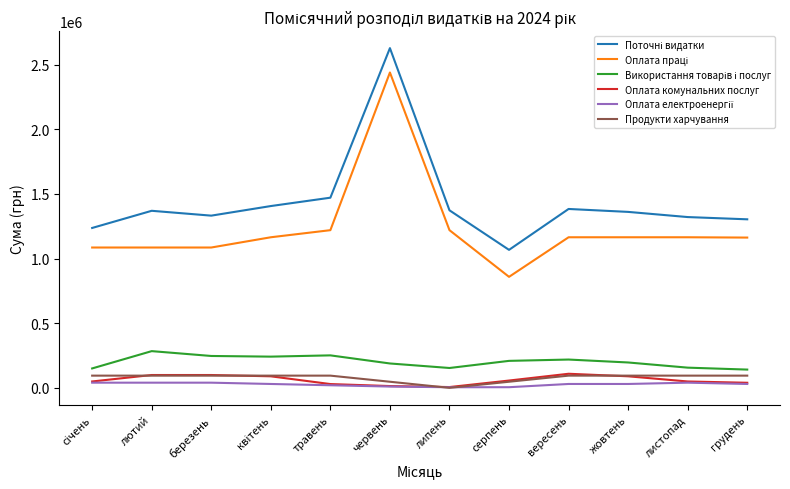

What is the maximum value for Оплата комунальних послуг?

108960.0